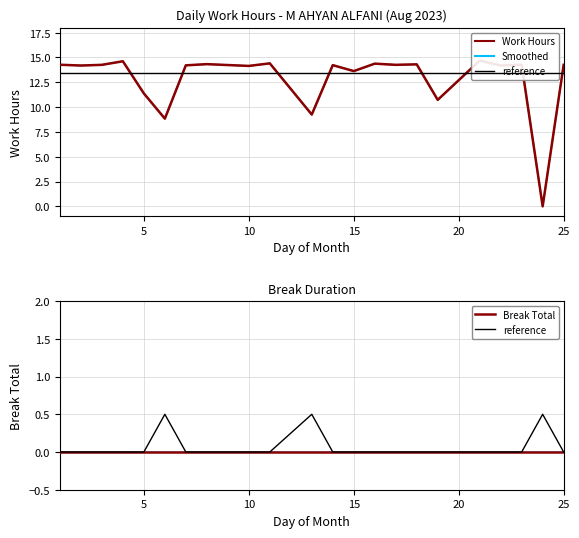

Reading left to right, transcribe all the data shown in this chart.

Work Hours: 14.3	14.2	14.3	14.6	11.4	8.8	14.2	14.3	14.2	14.4	9.2	14.2	13.6	14.4	14.3	14.3	10.7	14.7	14.2	14.3	0.0	14.3
reference: 0.0	0.0	0.0	0.0	0.0	0.5	0.0	0.0	0.0	0.0	0.5	0.0	0.0	0.0	0.0	0.0	0.0	0.0	0.0	0.0	0.5	0.0
Break Total: 0.0	0.0	0.0	0.0	0.0	0.0	0.0	0.0	0.0	0.0	0.0	0.0	0.0	0.0	0.0	0.0	0.0	0.0	0.0	0.0	0.0	0.0